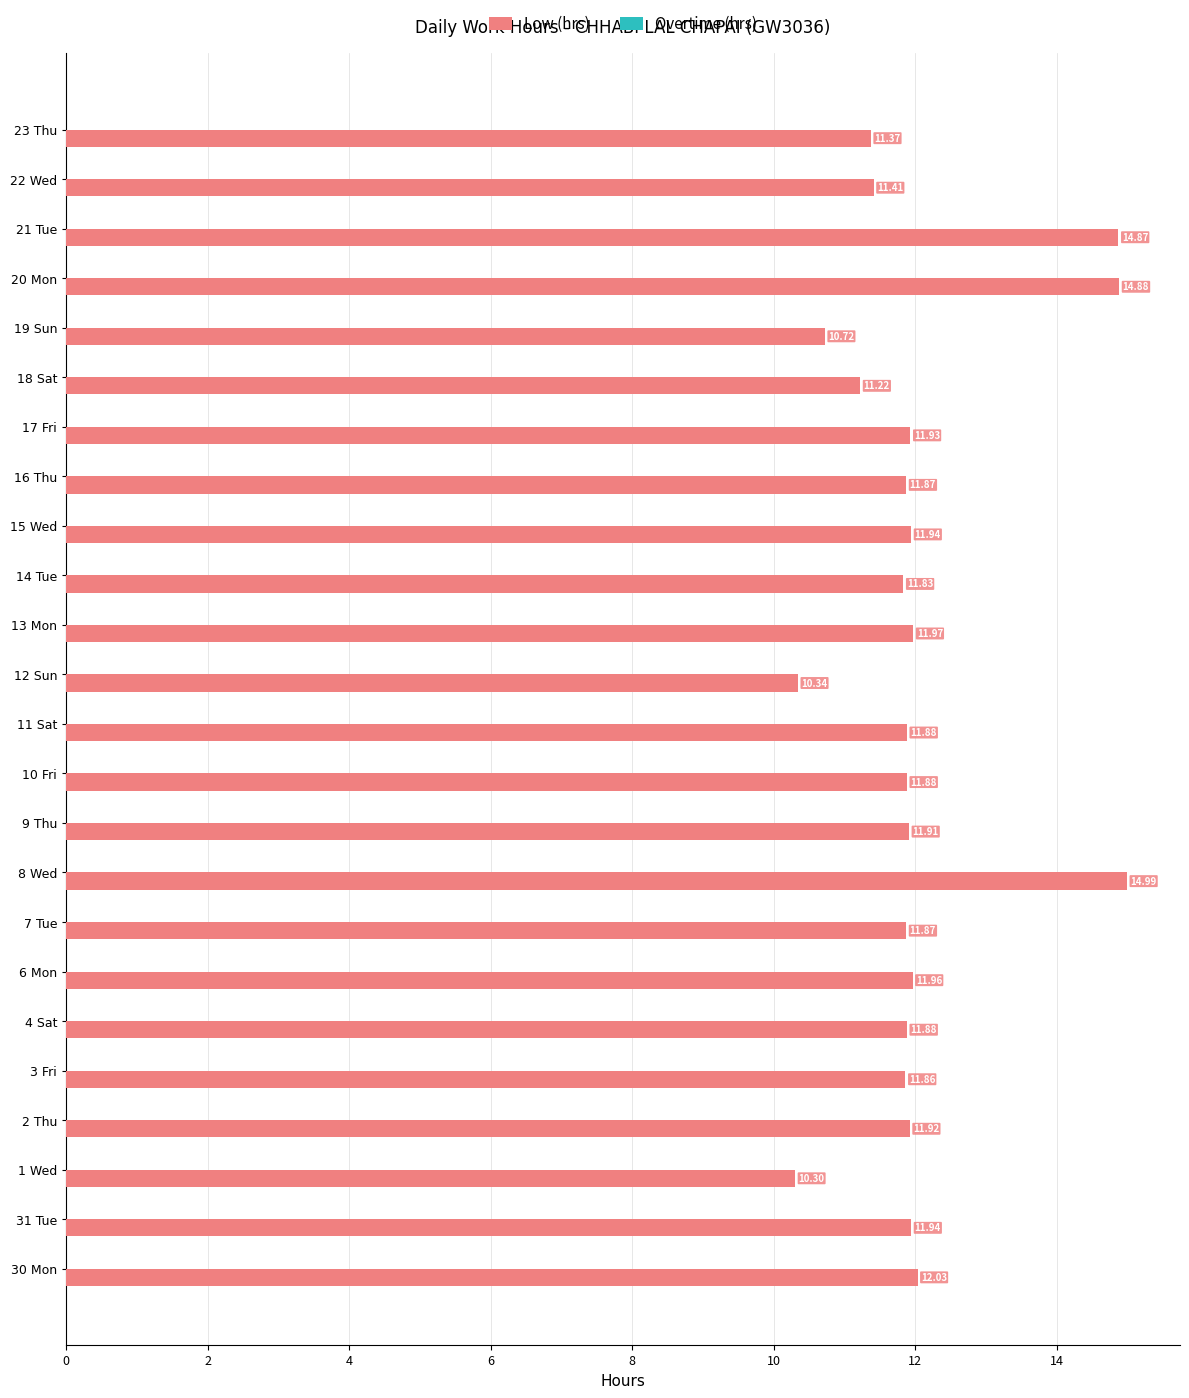

What is the greatest value displayed?

15.0